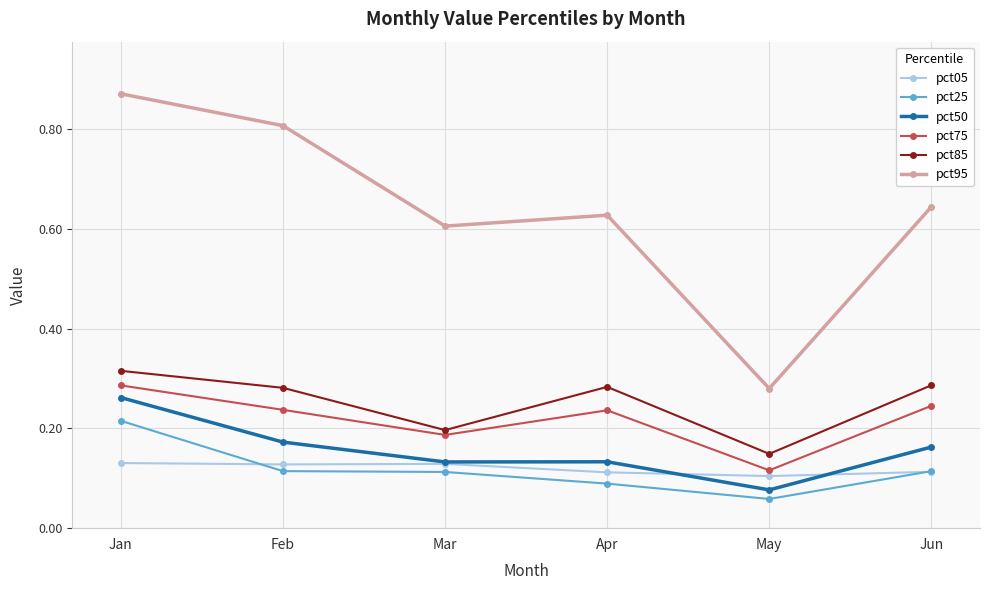

At which label does pct50 reach its peak?

Jan